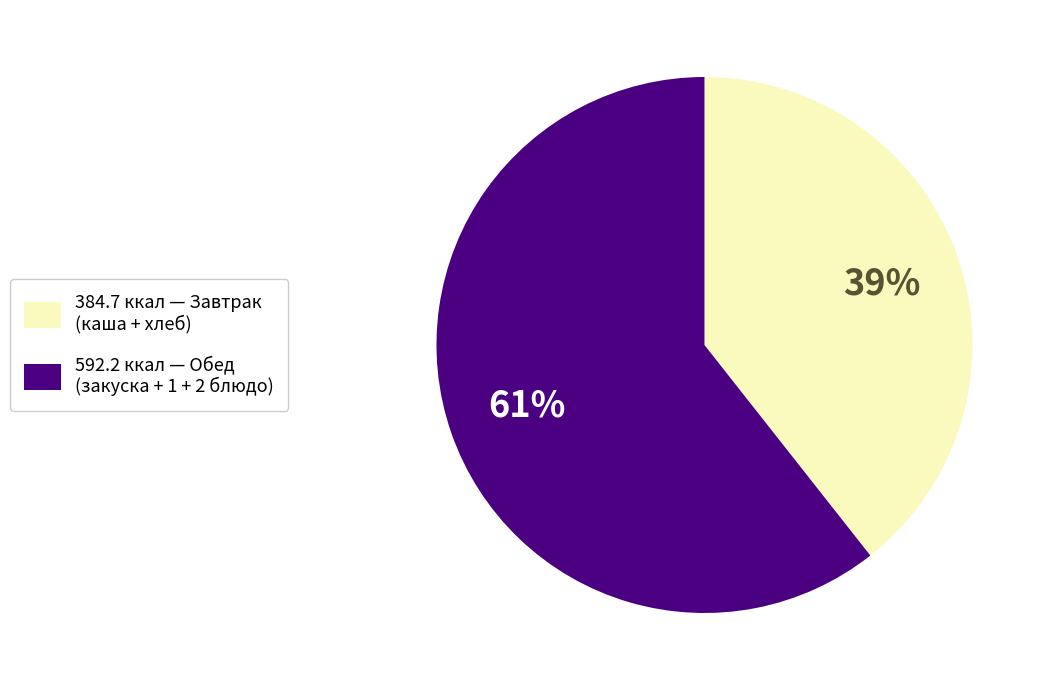

To the nearest percent, what is the average slice percentage?

50%